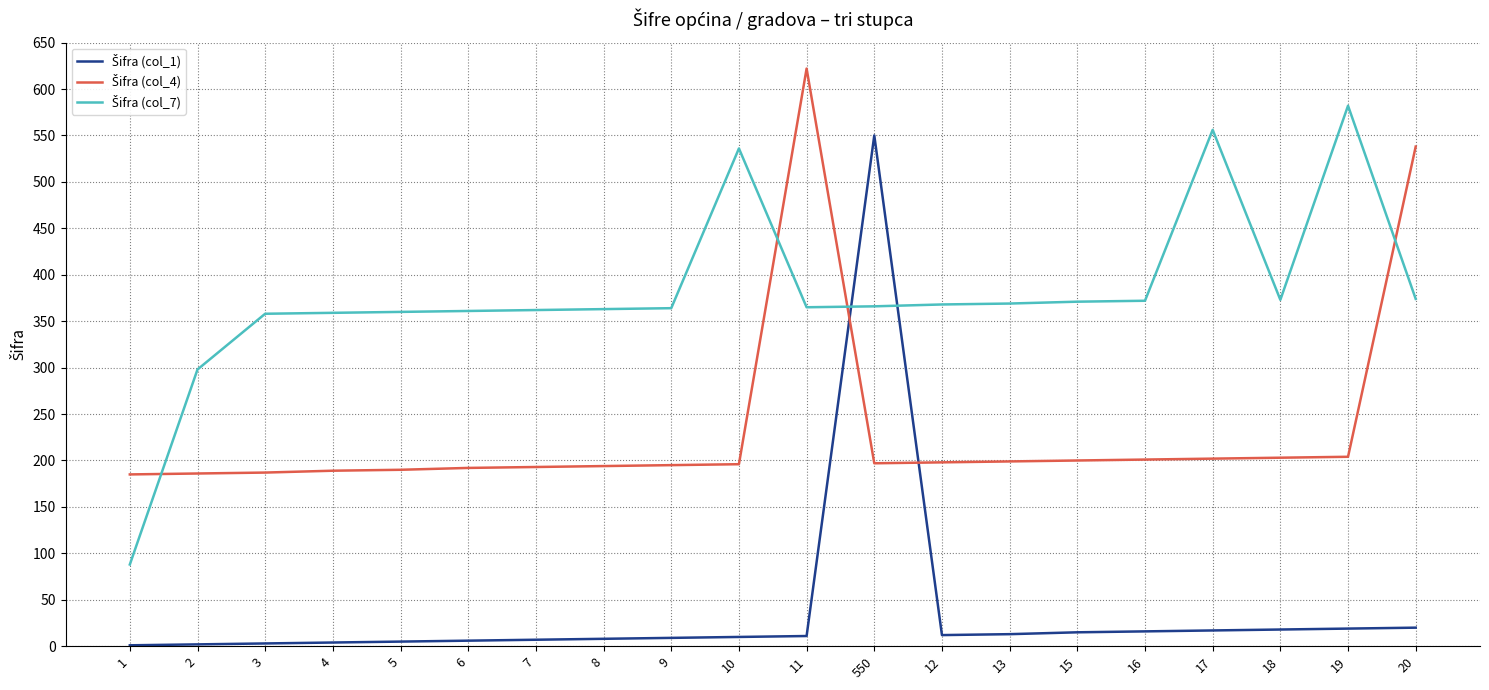

What is the maximum value shown in the chart?

622